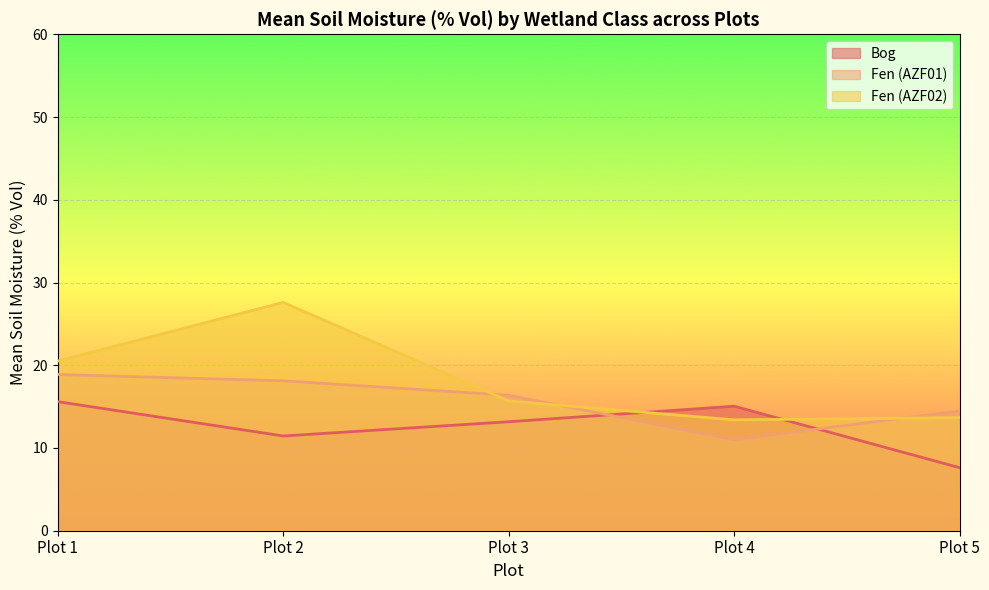

Is the value of Bog at Plot 5 greater than the value of Fen (AZF02) at Plot 1?

No